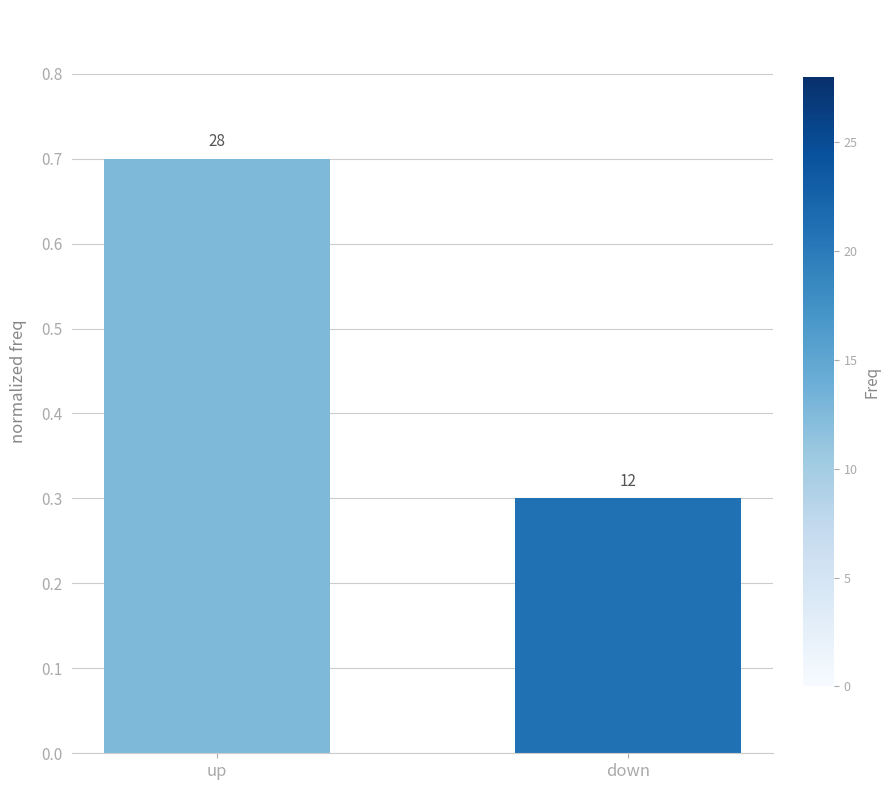

List the labels in order of value, largest first.

up, down